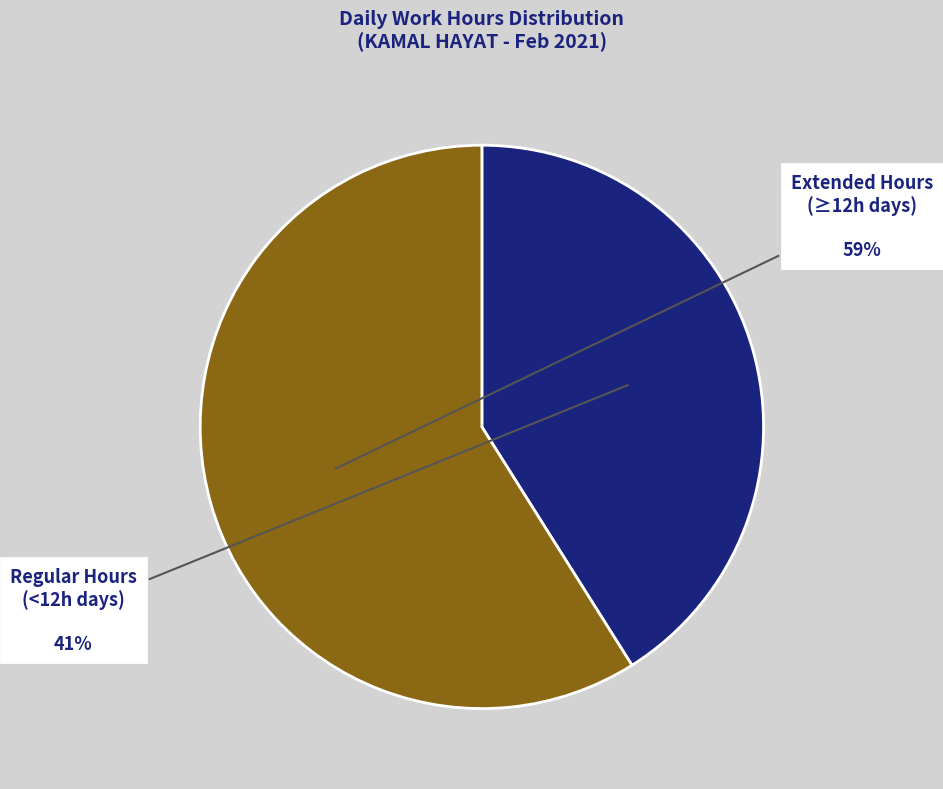

To the nearest percent, what is the difference between the largest and smallest slice percentages?

18%